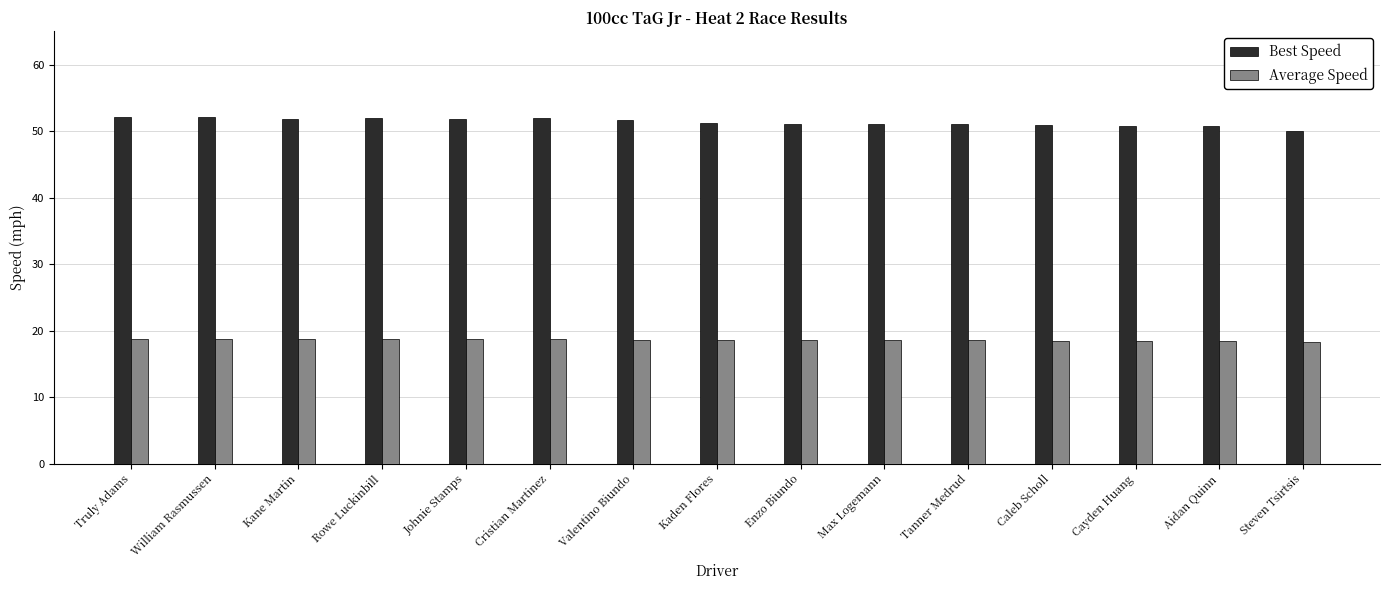

The value of Average Speed at Kane Martin is 9.6. True or false?

False